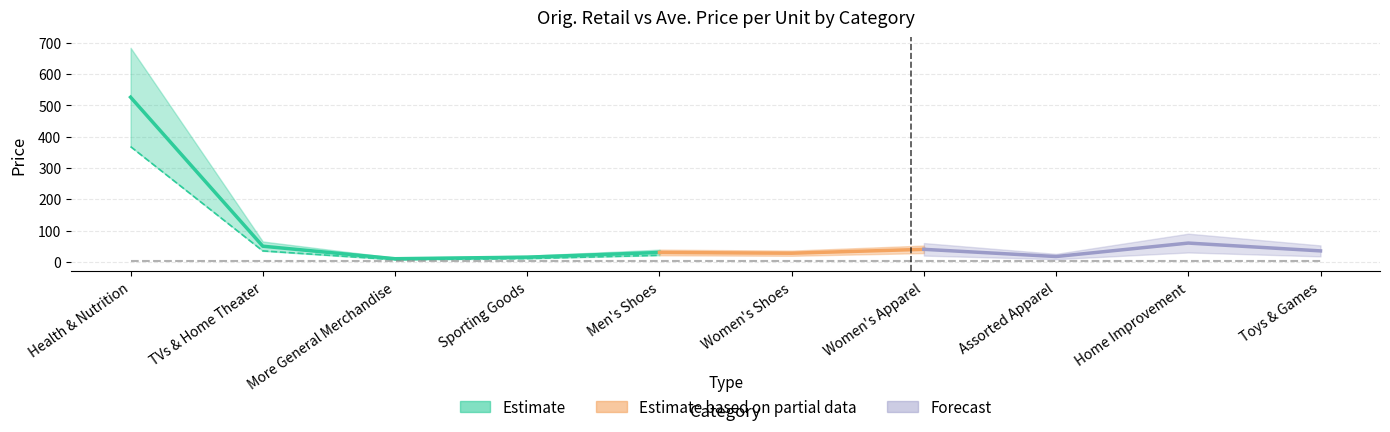

What is the minimum value shown in the chart?

3.3